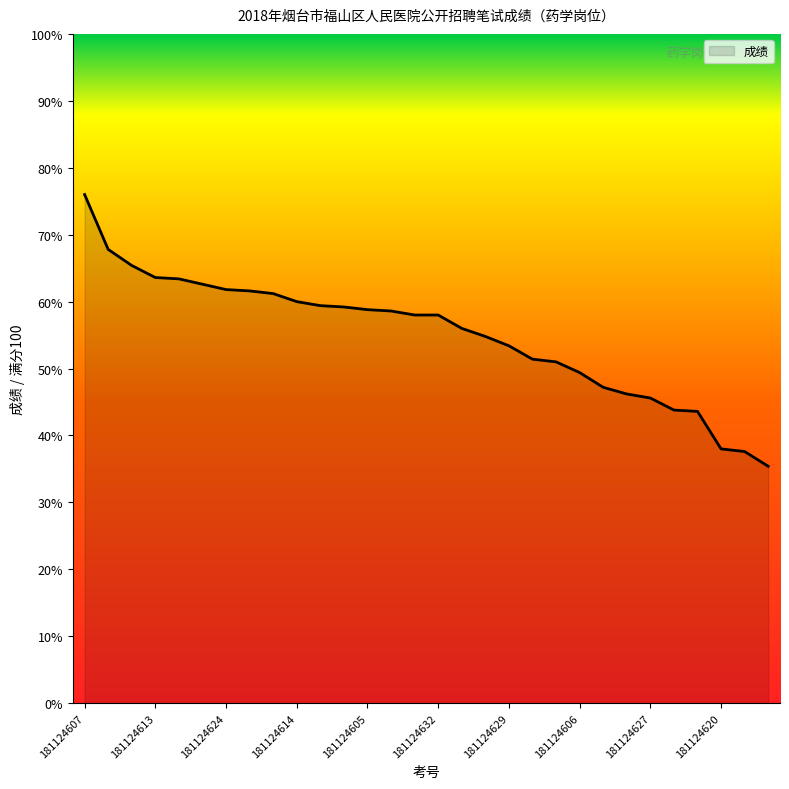

What is the greatest value displayed?

76.0